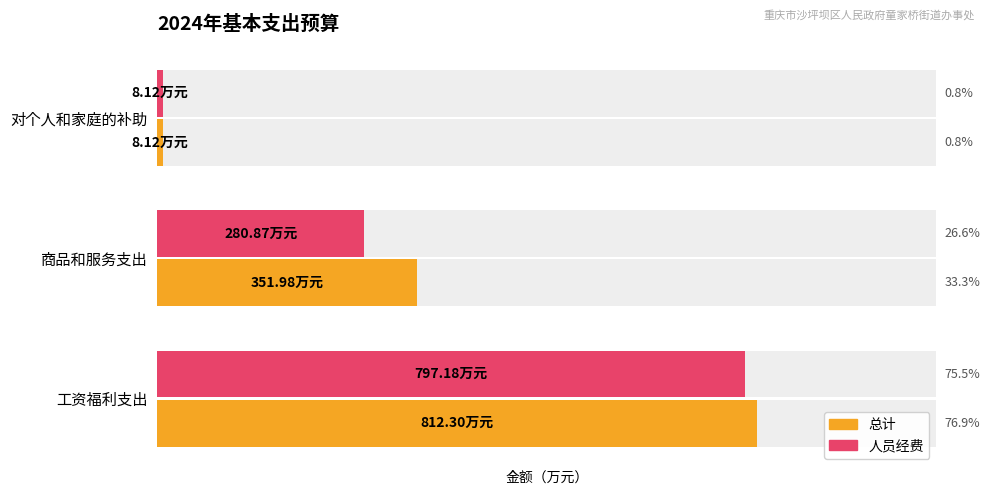

How many groups of bars are there?

3